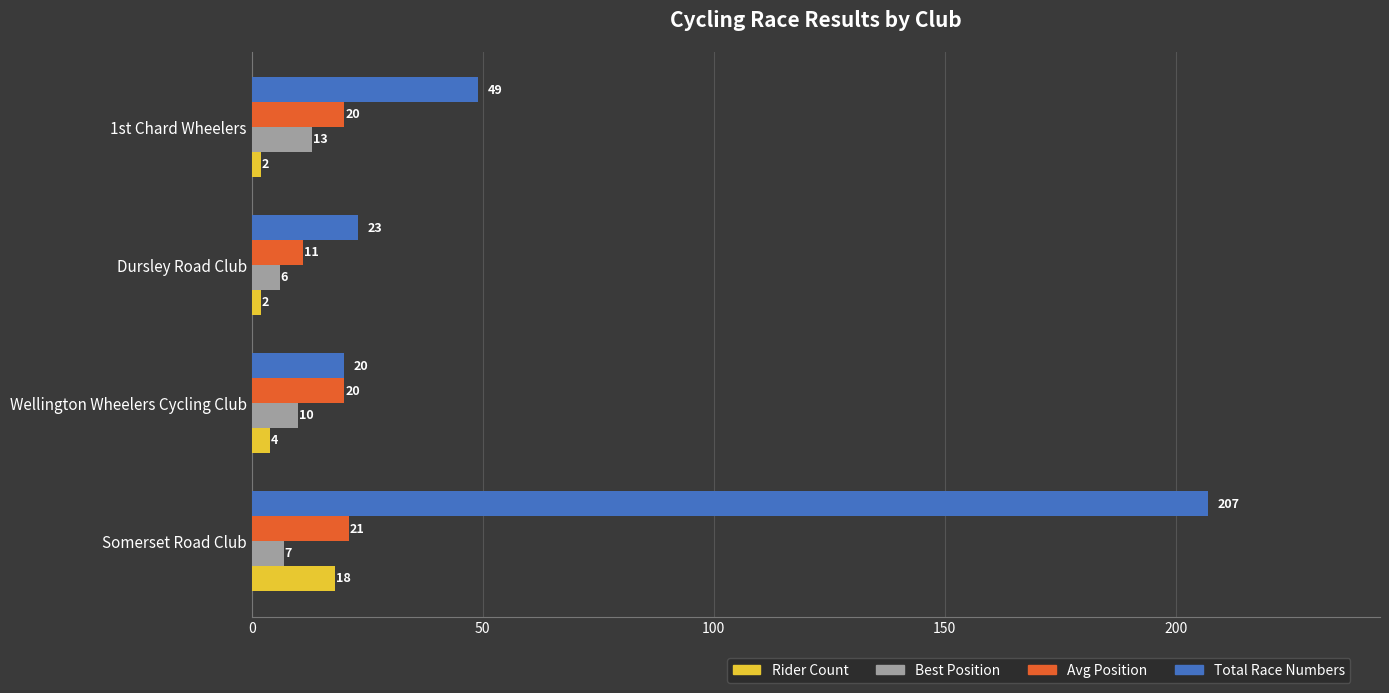

The value of Total Race Numbers at 1st Chard Wheelers is 11. True or false?

False